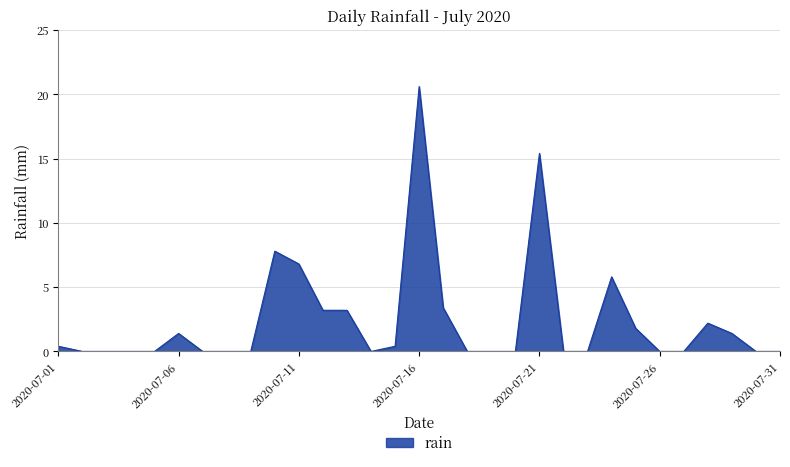

What is the maximum value shown in the chart?

20.6